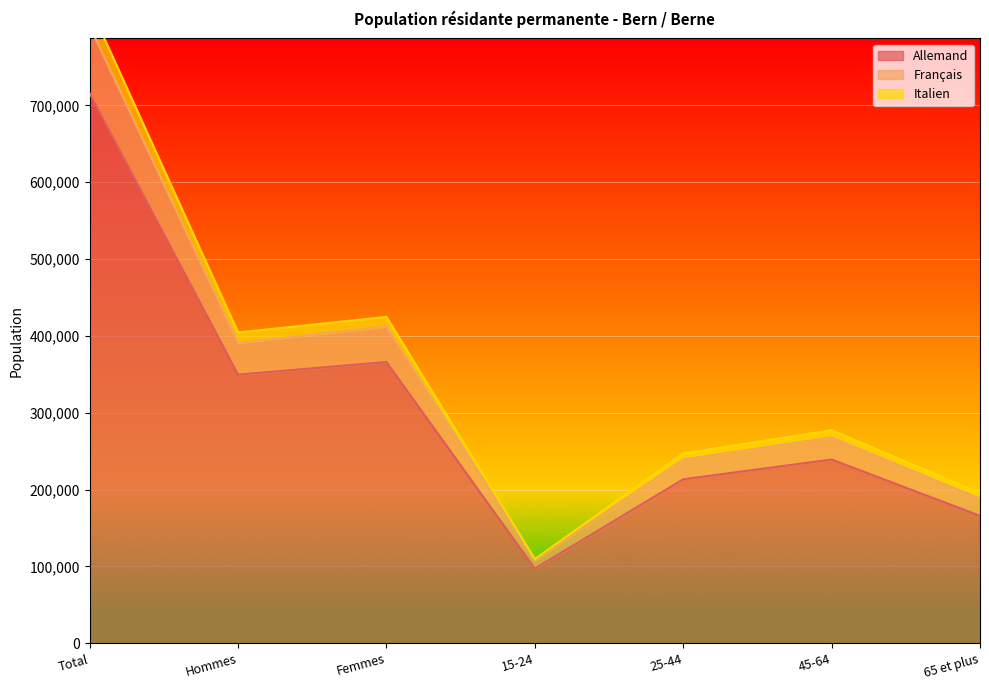

True or false: Italien has more than 2 interior local peaks.

False